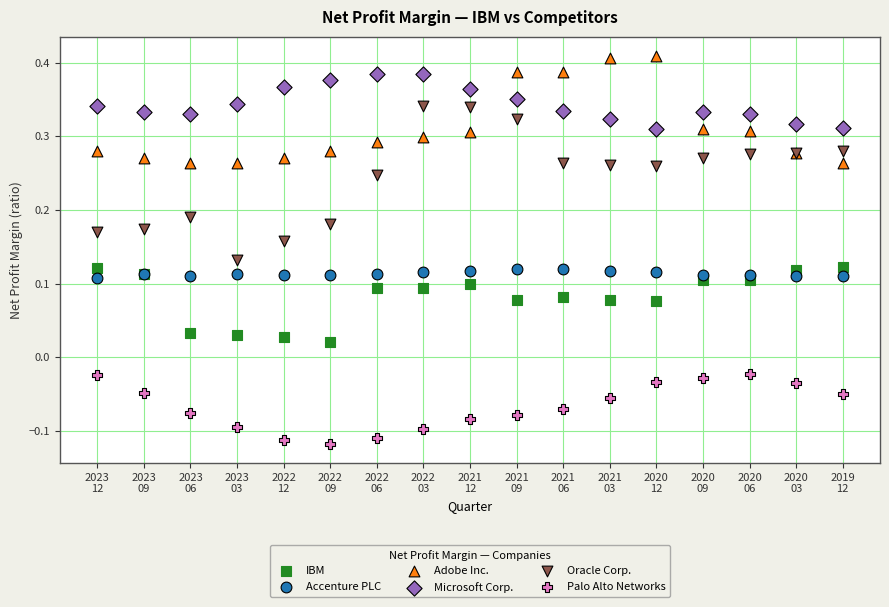

Which series has the widest spread of Y values?

Oracle Corp.